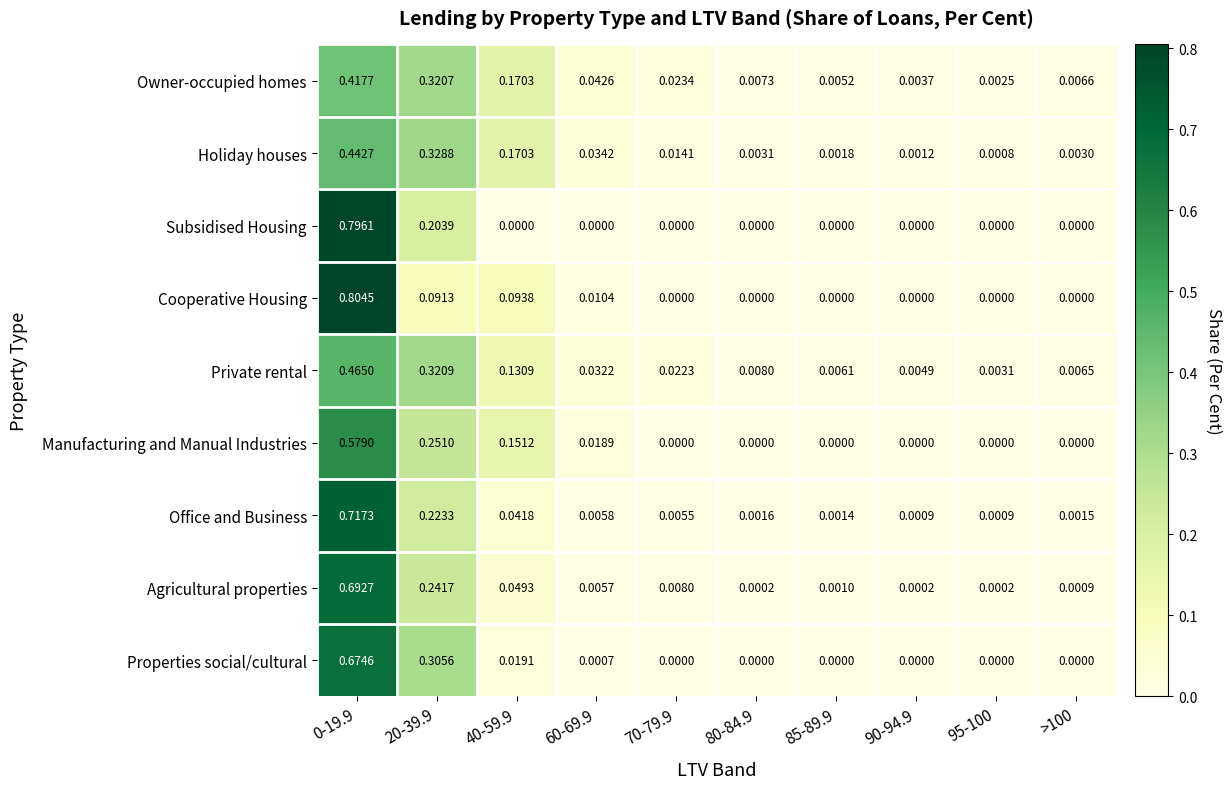

List the series in order of their peak value, highest first.

Cooperative Housing, Subsidised Housing, Office and Business, Agricultural properties, Properties social/cultural, Manufacturing and Manual Industries, Private rental, Holiday houses, Owner-occupied homes